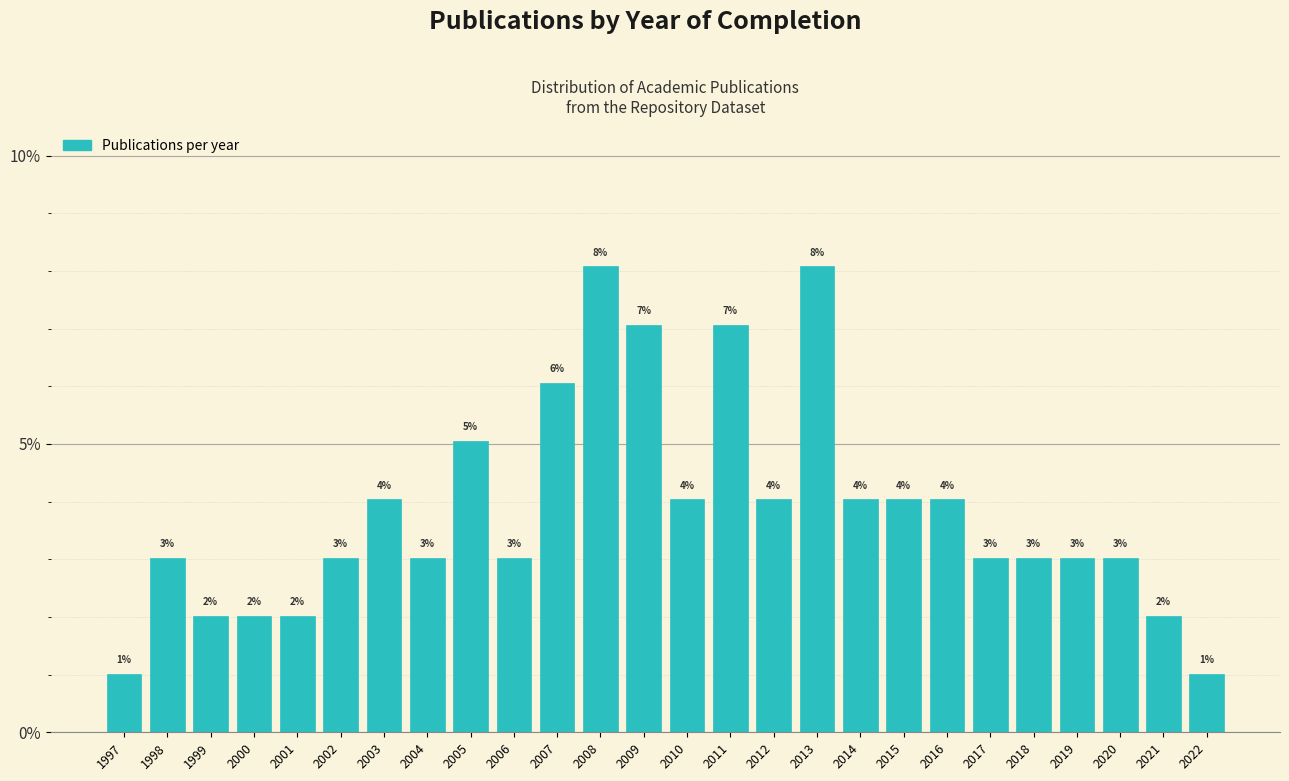

The value at 2011 is 7.1. True or false?

True